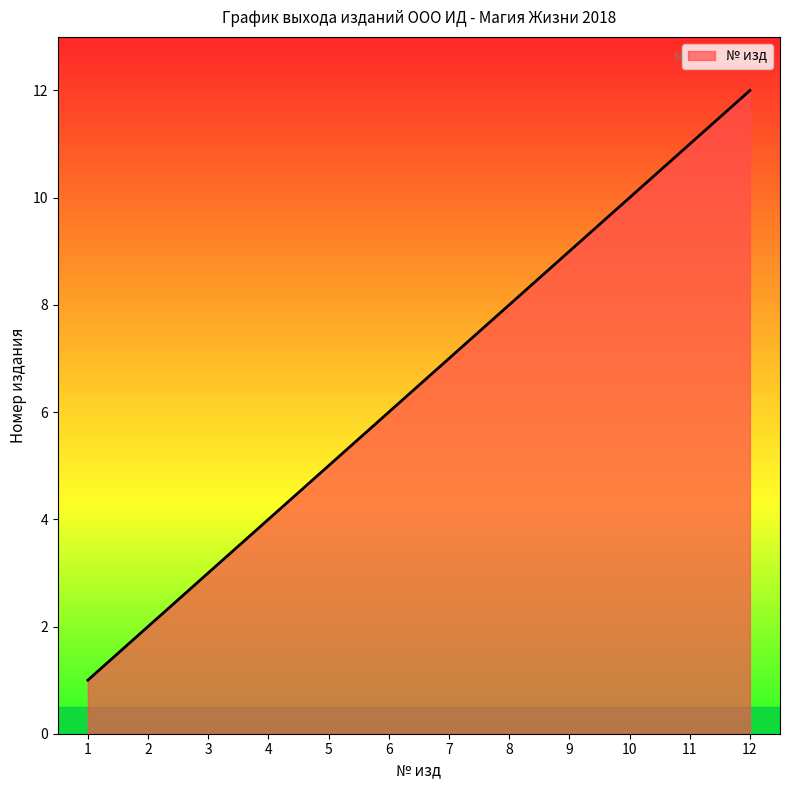

Reading right to left, extract all data points from this chart.

12	11	10	9	8	7	6	5	4	3	2	1